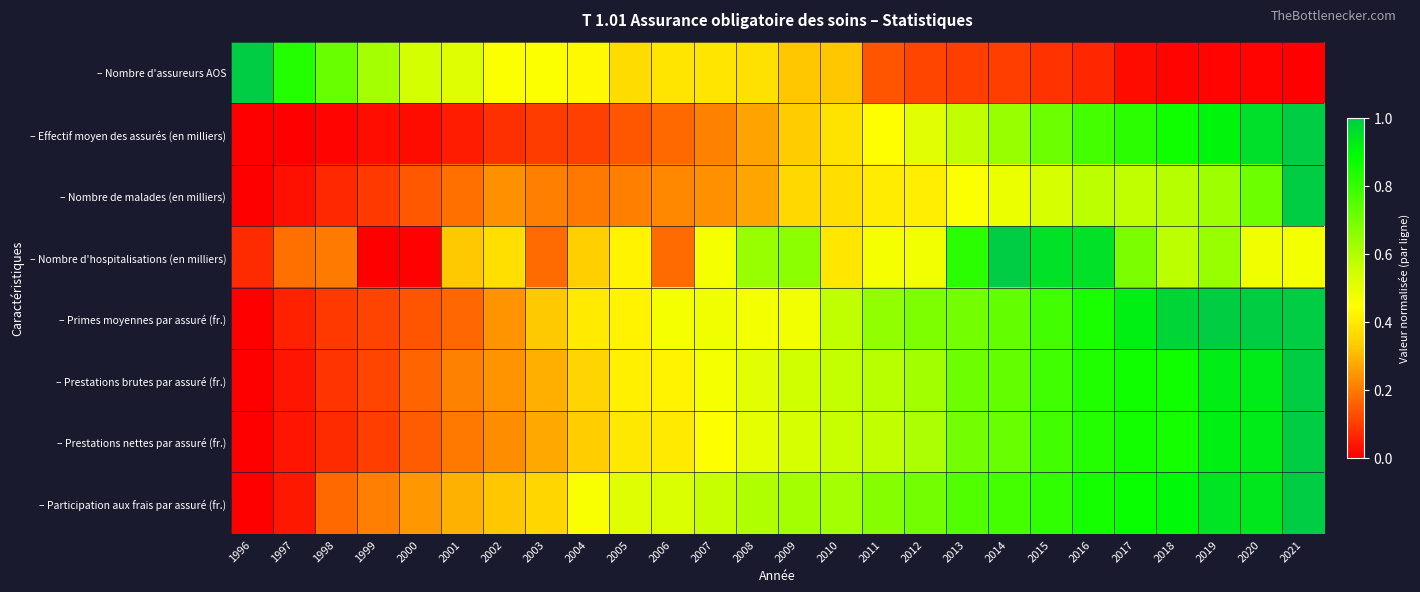

List the series in order of their peak value, lowest first.

– Nombre d'assureurs AOS, – Effectif moyen des assurés (en milliers), – Nombre de malades (en milliers), – Nombre d'hospitalisations (en milliers), – Primes moyennes par assuré (fr.), – Prestations brutes par assuré (fr.), – Prestations nettes par assuré (fr.), – Participation aux frais par assuré (fr.)